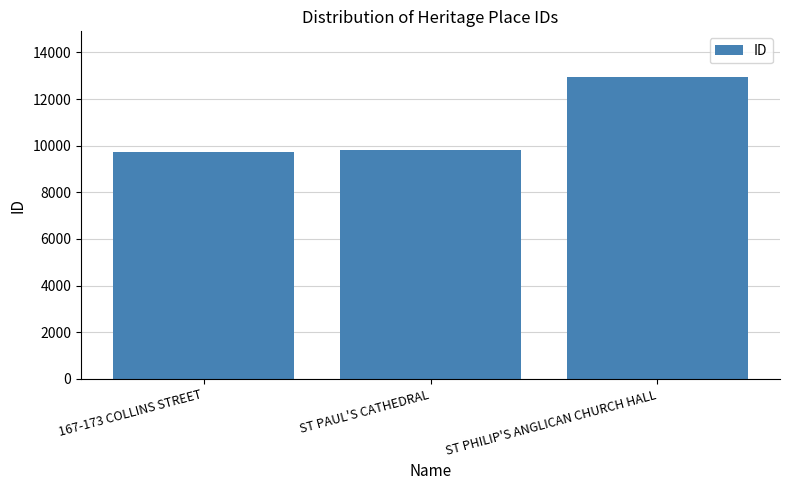

Approximately how many times larger is the value at ST PHILIP'S ANGLICAN CHURCH HALL compared to ST PAUL'S CATHEDRAL?

1.3